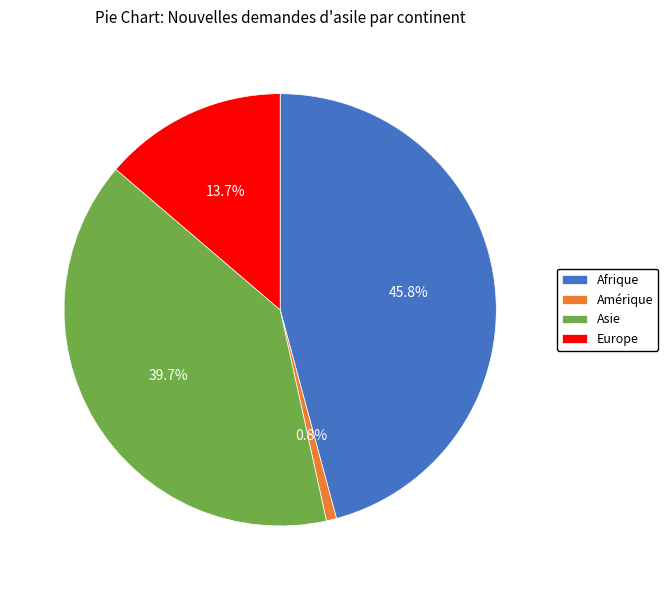

What is the largest slice in the pie chart?

Afrique